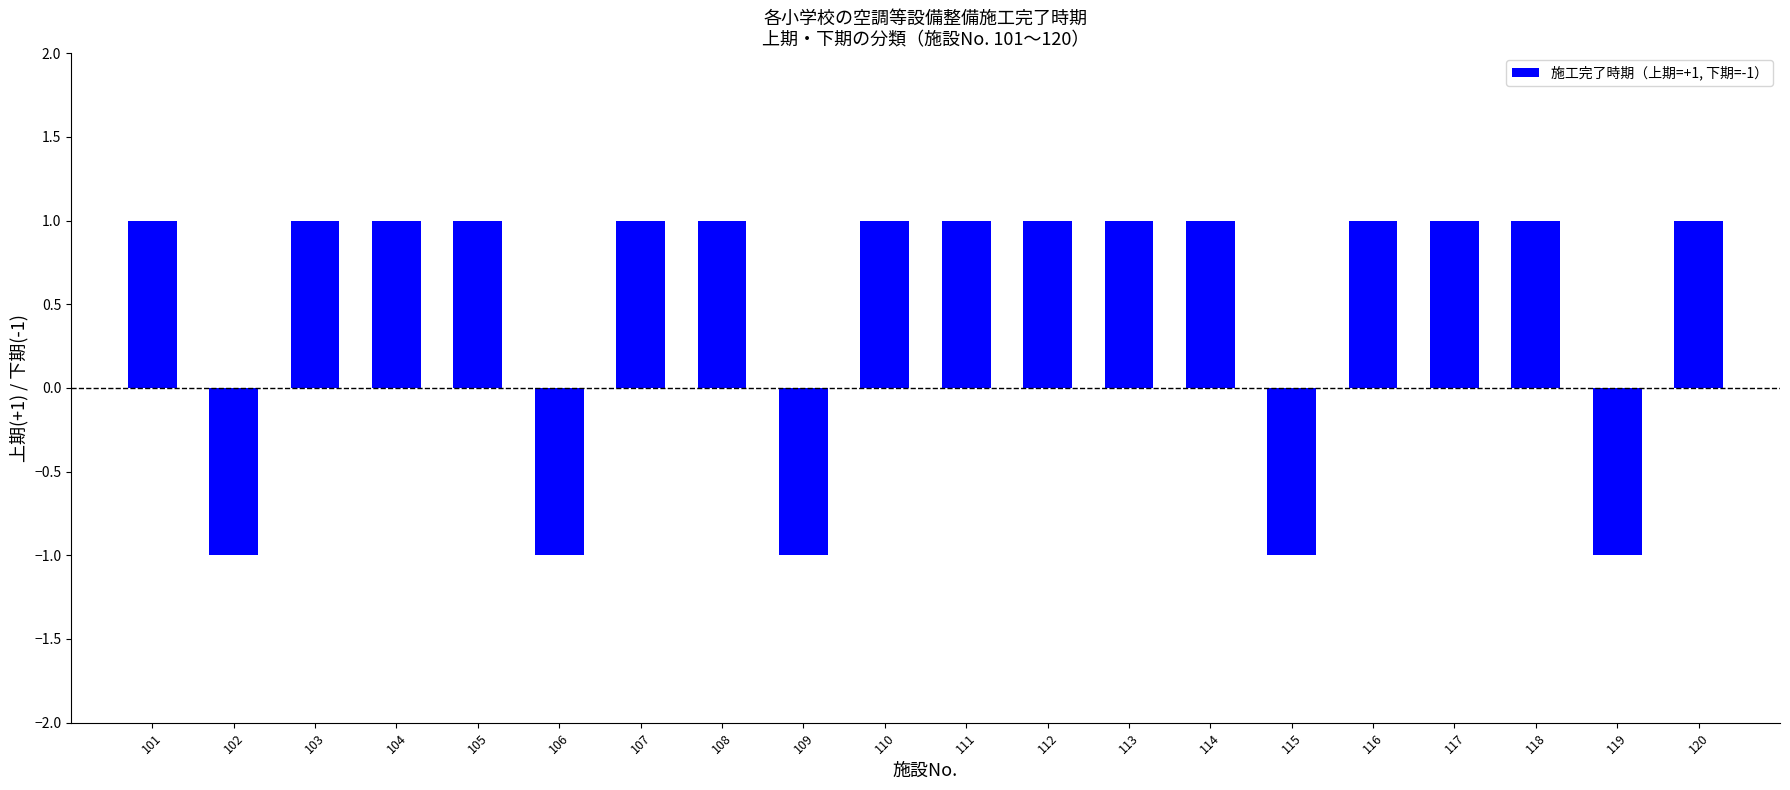

Reading left to right, transcribe all the data shown in this chart.

1	-1	1	1	1	-1	1	1	-1	1	1	1	1	1	-1	1	1	1	-1	1